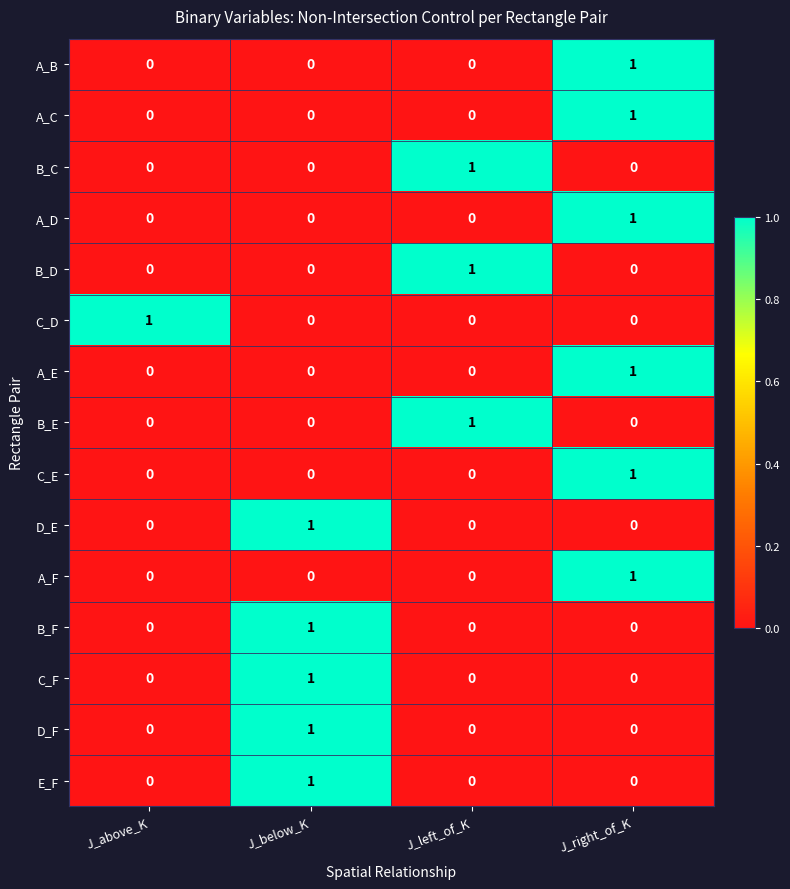

At which category is the sum across all series the highest?

J_right_of_K